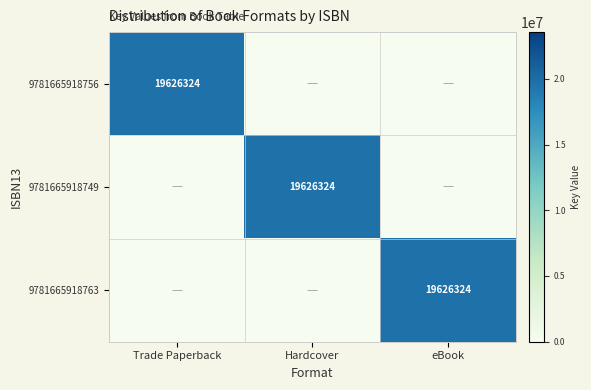

The value of 9781665918756 at Trade Paperback is 10064353. True or false?

False